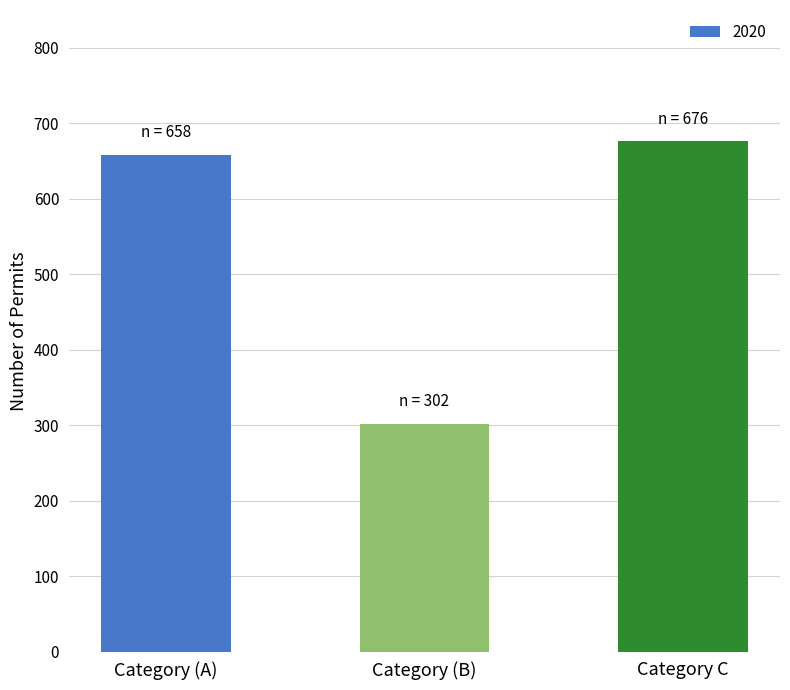

What is the difference between the values at Category (A) and Category (B)?

356